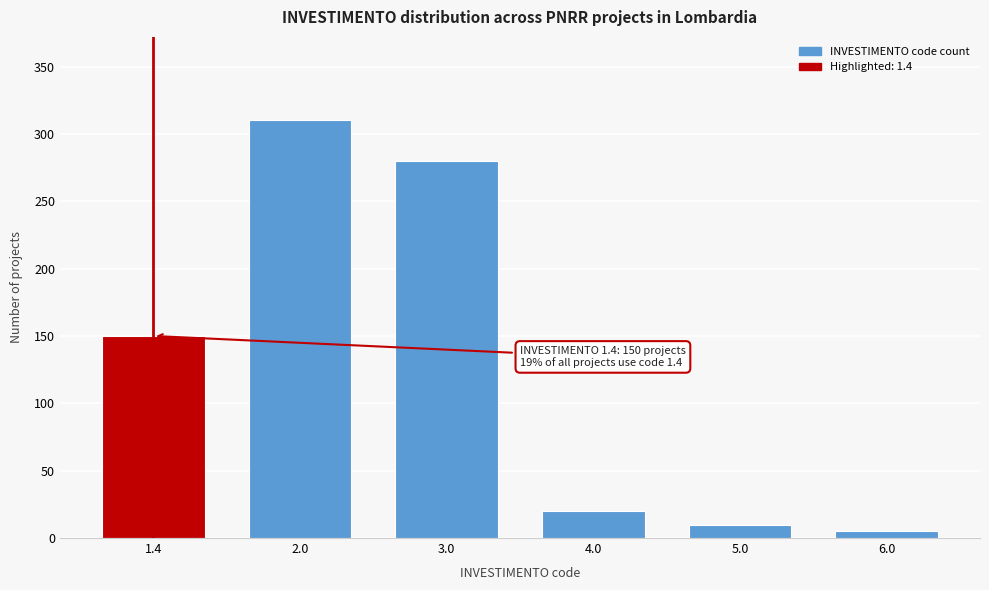

Reading right to left, transcribe all the data shown in this chart.

5	10	20	280	310	150